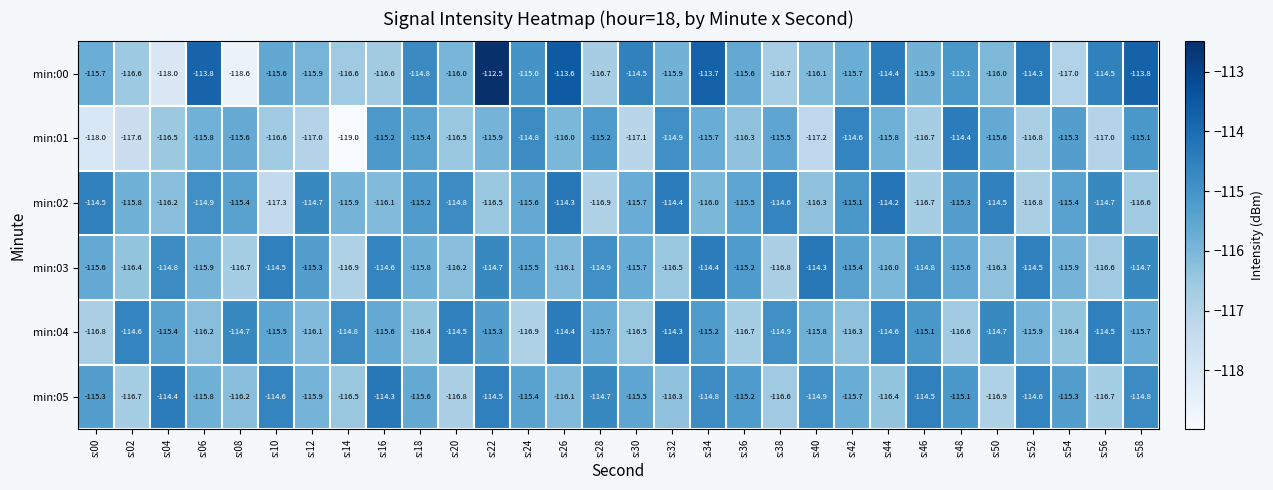

Which series has the largest range (max minus min)?

min:00